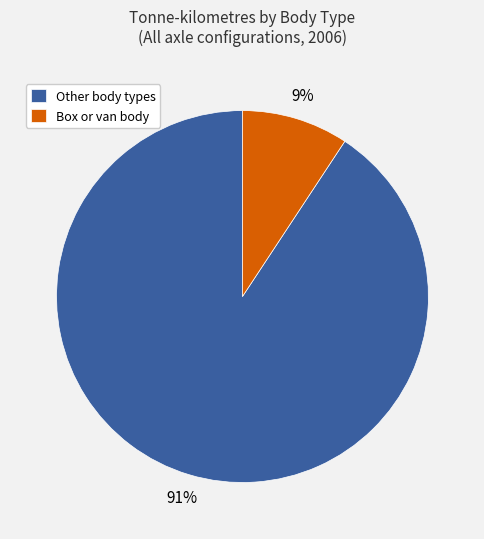

Between Box or van body and Other body types, which is larger?

Other body types